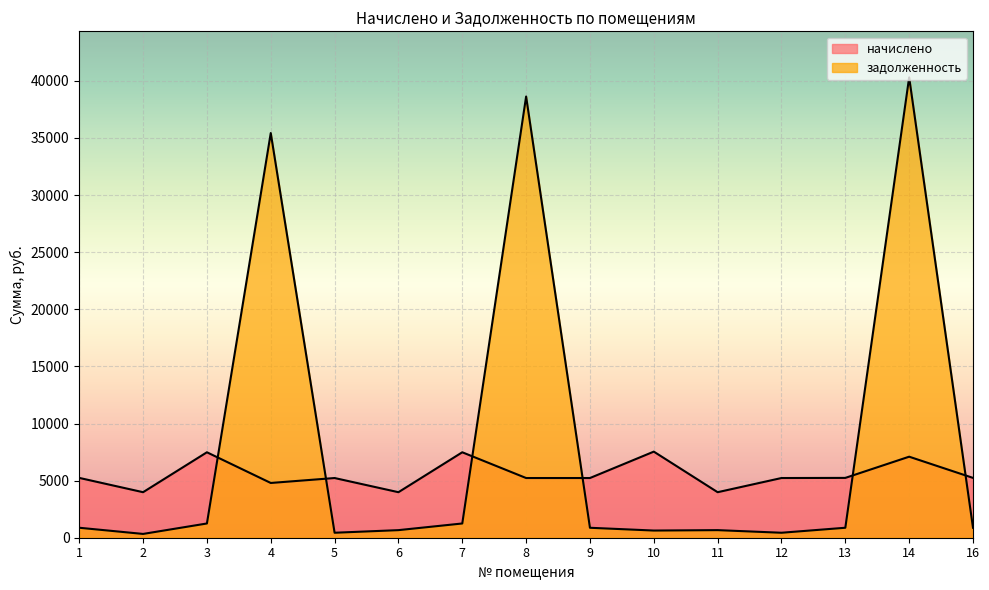

What is the difference between the second highest and second lowest values in the задолженность series?

38196.3